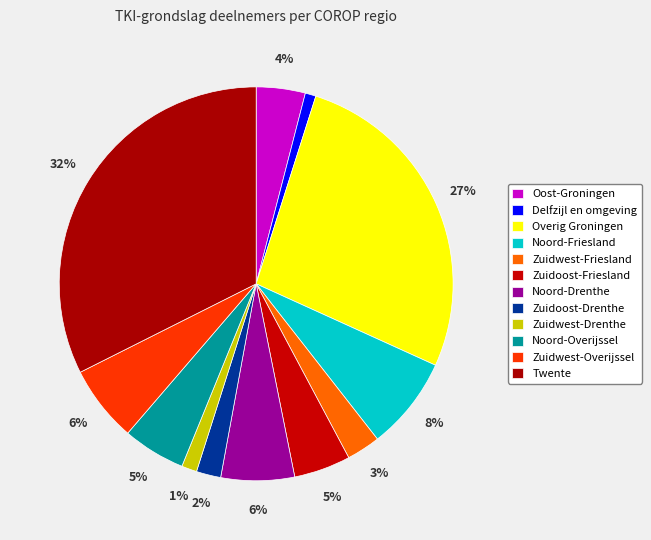

Rank the categories by value from lowest to highest.

Delfzijl en omgeving, Zuidwest-Drenthe, Zuidoost-Drenthe, Zuidwest-Friesland, Oost-Groningen, Zuidoost-Friesland, Noord-Overijssel, Noord-Drenthe, Zuidwest-Overijssel, Noord-Friesland, Overig Groningen, Twente